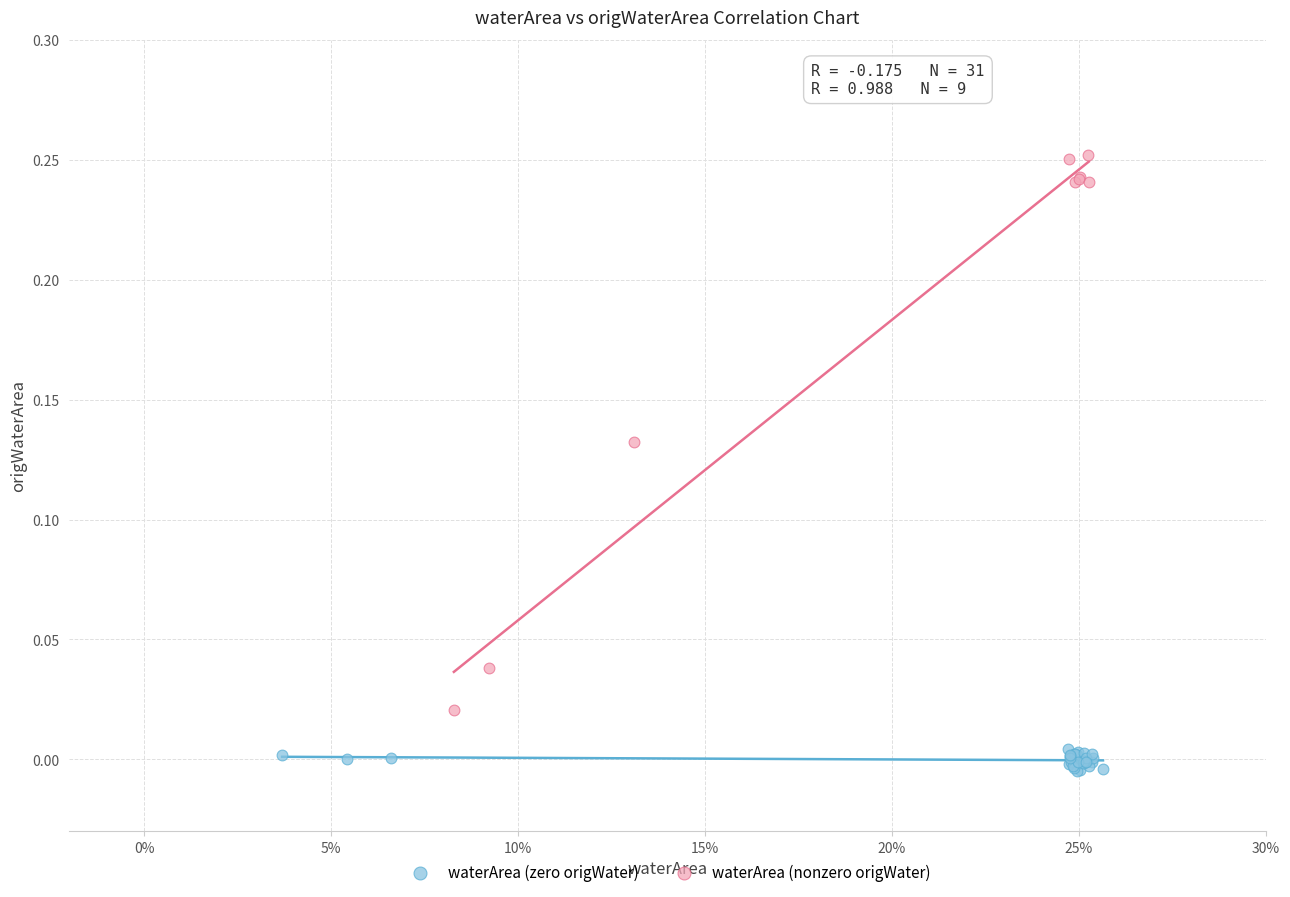

Which series has the widest spread of Y values?

waterArea (nonzero origWater)